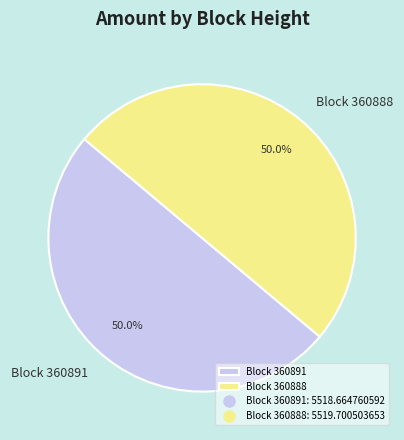

How many segments does this pie chart have?

2